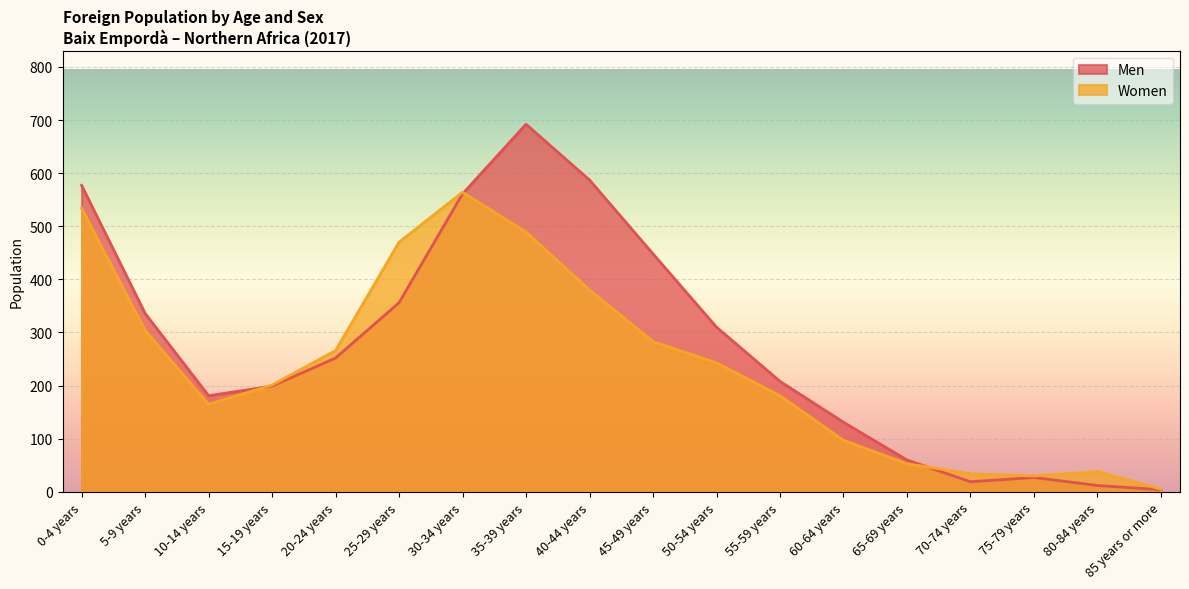

What are all the series names shown in the legend?

Men, Women